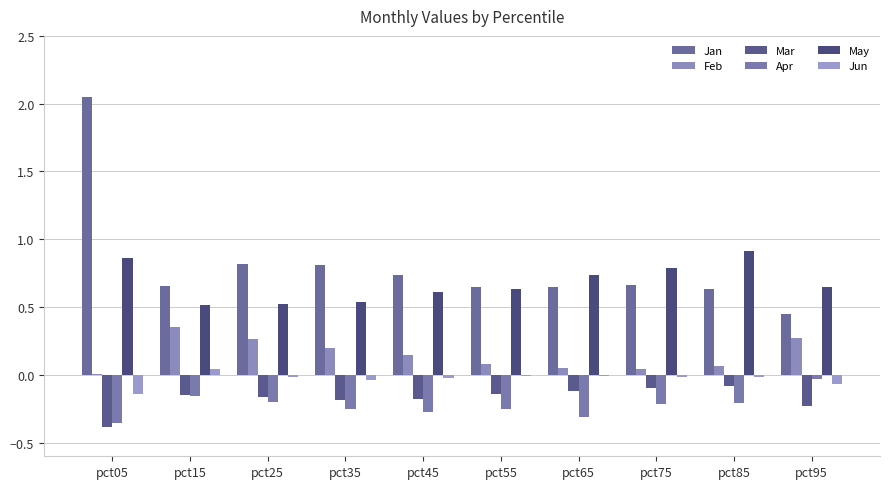

How many groups of bars are there?

10